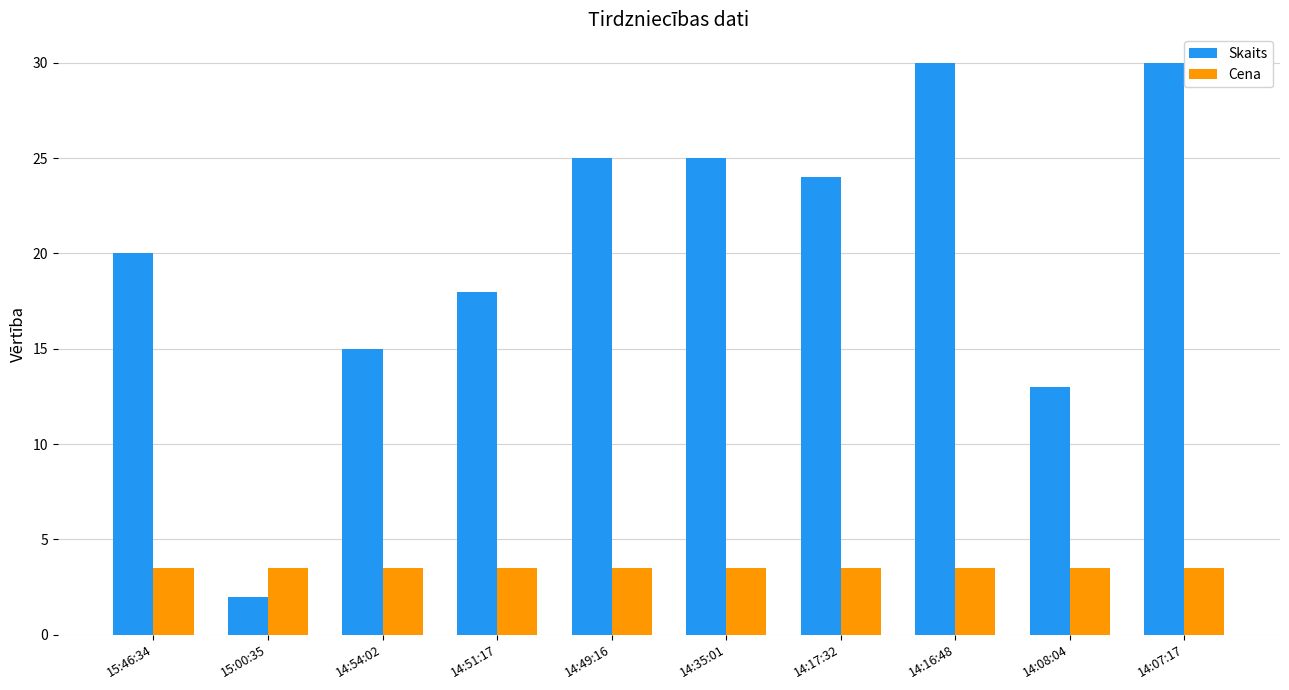

At 14:16:48, list the series in order from smallest to largest.

Cena, Skaits